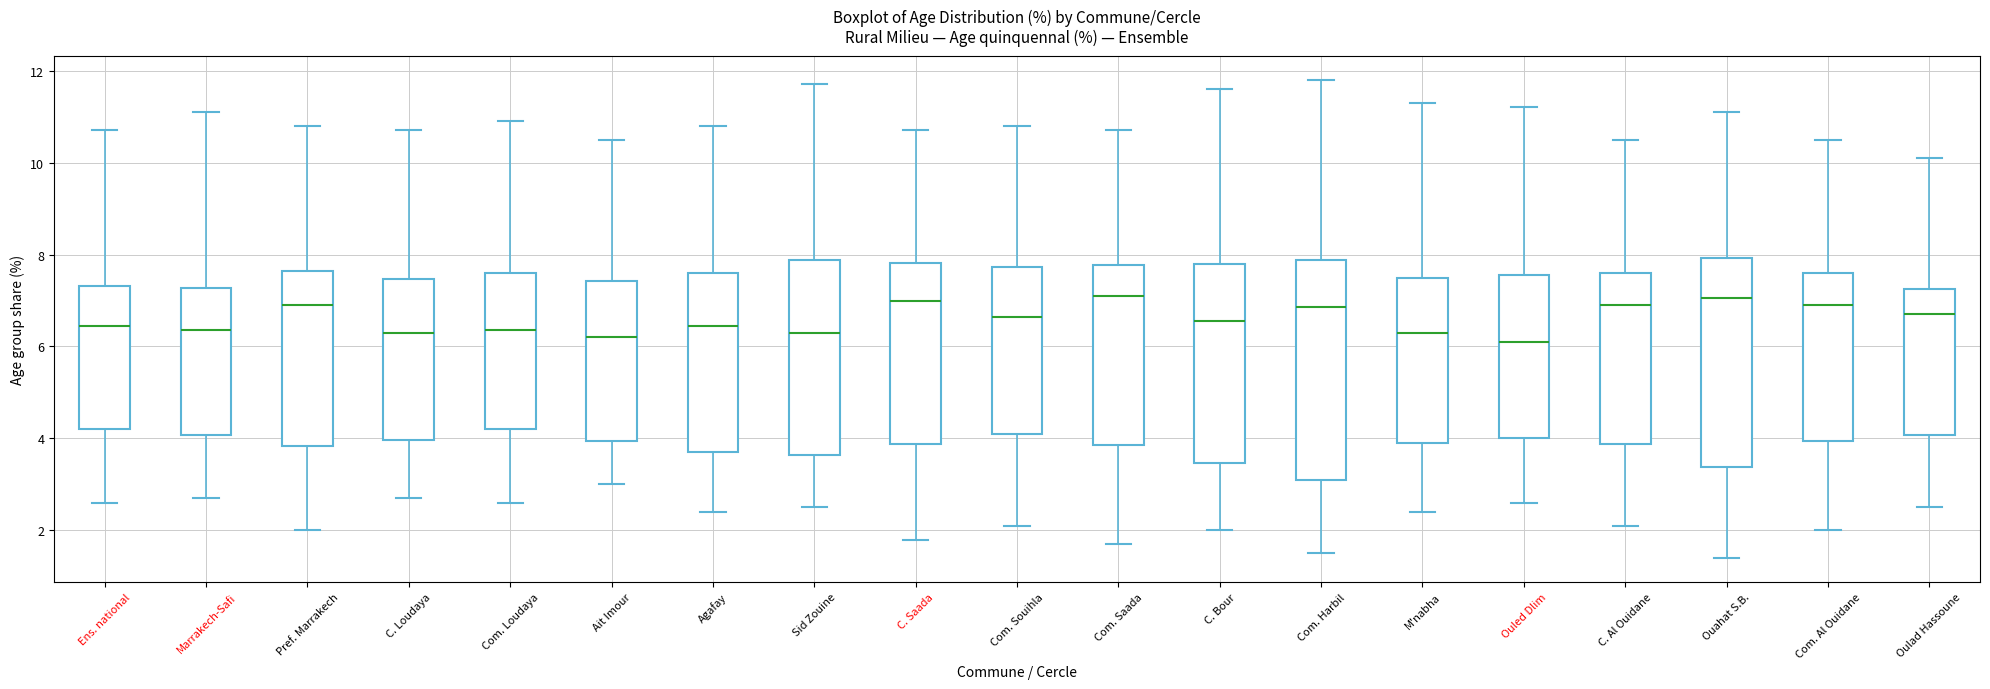

Reading left to right, read every box against the y-axis: the position of its median line, the range the box covers, and the ends of its whiskers. The values are not printed on the chart, so give them approximately, as read against the axis.

Ens. national: median 6.4, box 4.2 to 7.4, whiskers 2.6 to 10.8
Marrakech-Safi: median 6.4, box 4.0 to 7.2, whiskers 2.8 to 11.2
Pref. Marrakech: median 7.0, box 3.8 to 7.6, whiskers 2.0 to 10.8
C. Loudaya: median 6.4, box 4.0 to 7.4, whiskers 2.8 to 10.8
Com. Loudaya: median 6.4, box 4.2 to 7.6, whiskers 2.6 to 11.0
Ait Imour: median 6.2, box 4.0 to 7.4, whiskers 3.0 to 10.6
Agafay: median 6.4, box 3.8 to 7.6, whiskers 2.4 to 10.8
Sid Zouine: median 6.4, box 3.6 to 7.8, whiskers 2.6 to 11.8
C. Saada: median 7.0, box 3.8 to 7.8, whiskers 1.8 to 10.8
Com. Souihla: median 6.6, box 4.2 to 7.8, whiskers 2.2 to 10.8
Com. Saada: median 7.2, box 3.8 to 7.8, whiskers 1.8 to 10.8
C. Bour: median 6.6, box 3.4 to 7.8, whiskers 2.0 to 11.6
Com. Harbil: median 6.8, box 3.2 to 7.8, whiskers 1.6 to 11.8
M'nabha: median 6.4, box 4.0 to 7.6, whiskers 2.4 to 11.4
Ouled Dlim: median 6.2, box 4.0 to 7.6, whiskers 2.6 to 11.2
C. Al Ouidane: median 7.0, box 3.8 to 7.6, whiskers 2.2 to 10.6
Ouahat S.B.: median 7.0, box 3.4 to 8.0, whiskers 1.4 to 11.2
Com. Al Ouidane: median 7.0, box 4.0 to 7.6, whiskers 2.0 to 10.6
Oulad Hassoune: median 6.8, box 4.0 to 7.2, whiskers 2.6 to 10.2